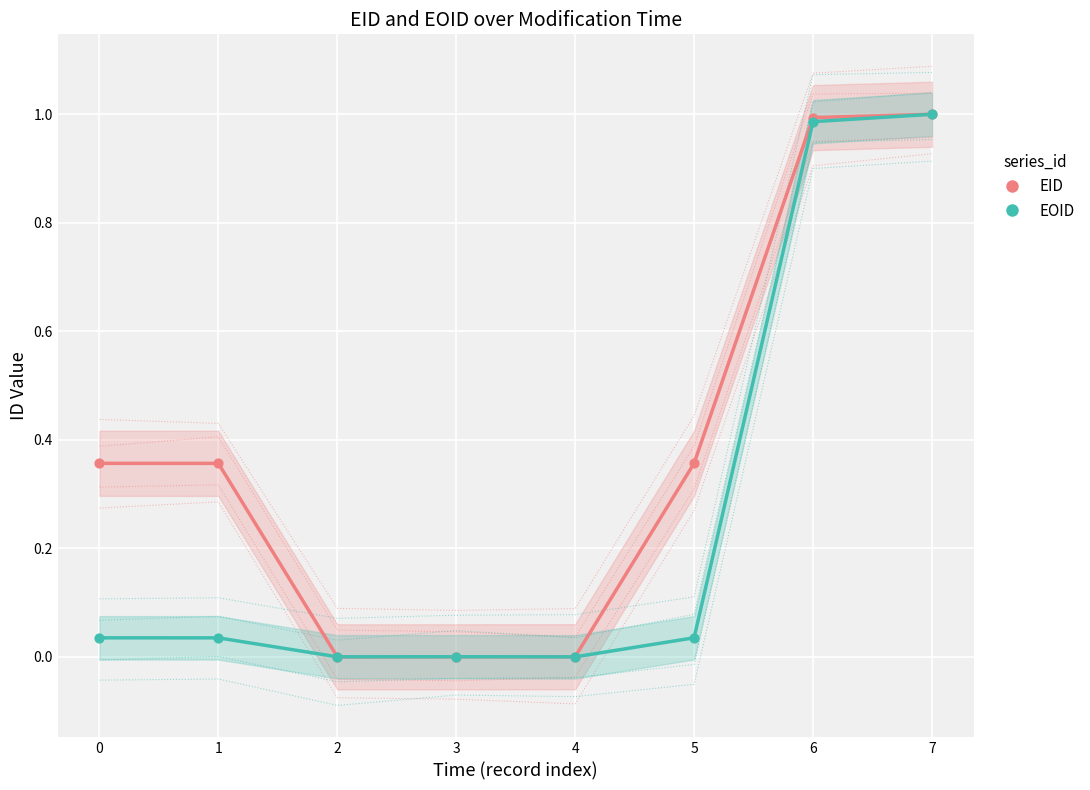

Which series has the largest total across all categories?

EID